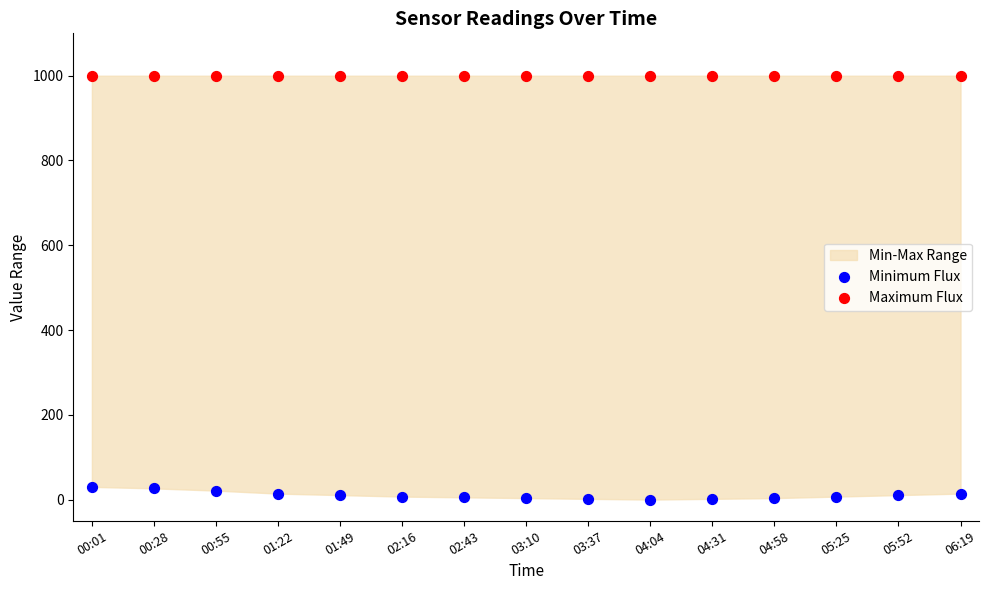

Which series reaches the maximum Y coordinate?

Maximum Flux